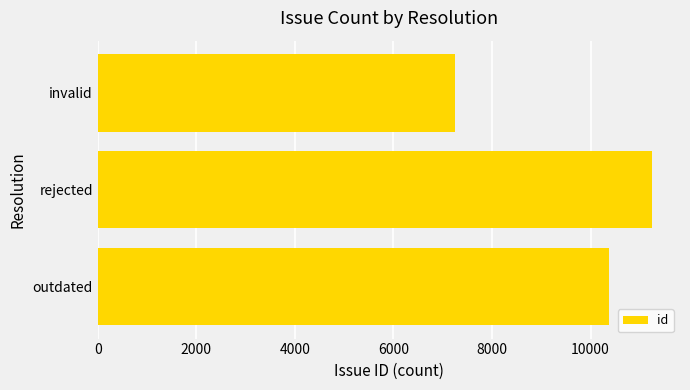

Count the values in the range 7251 to 11252.

3